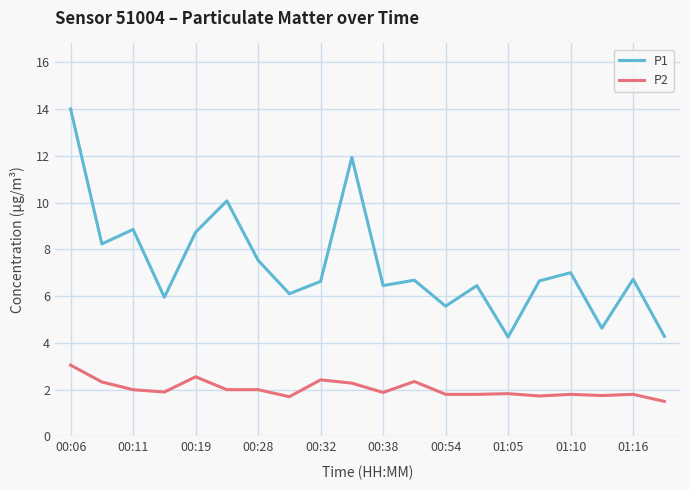

How many categories are shown in the chart?

20